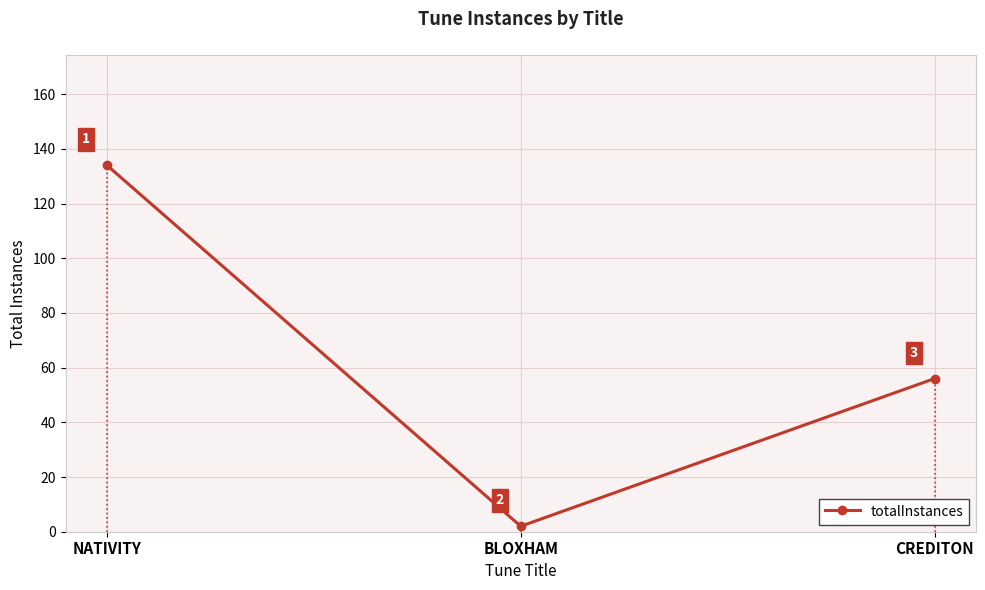

At which label does the data first exceed 56?

NATIVITY